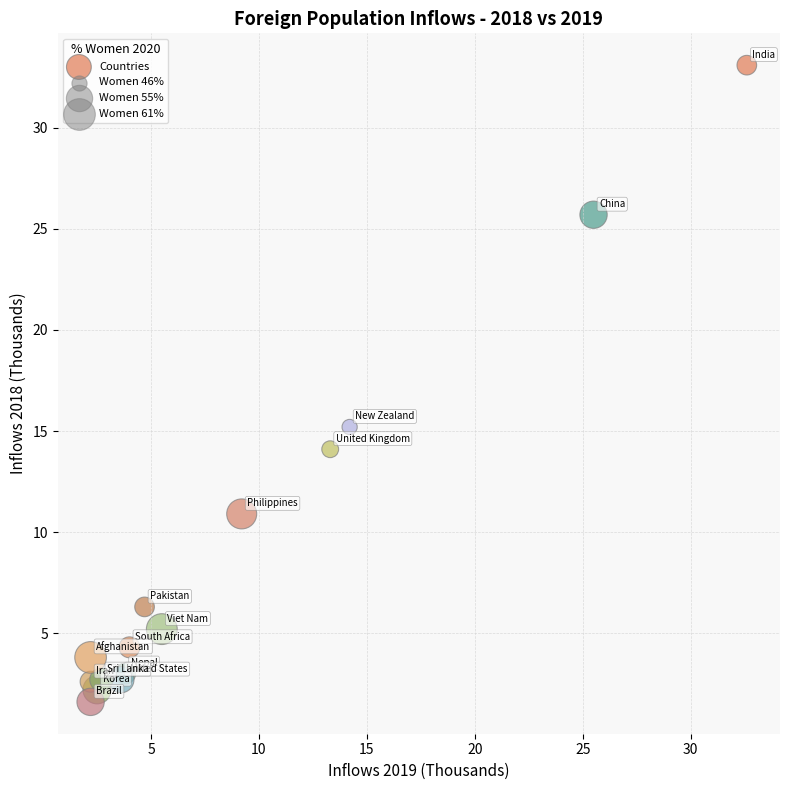

What Y value in the scatter plot is closest to 17?

15.2